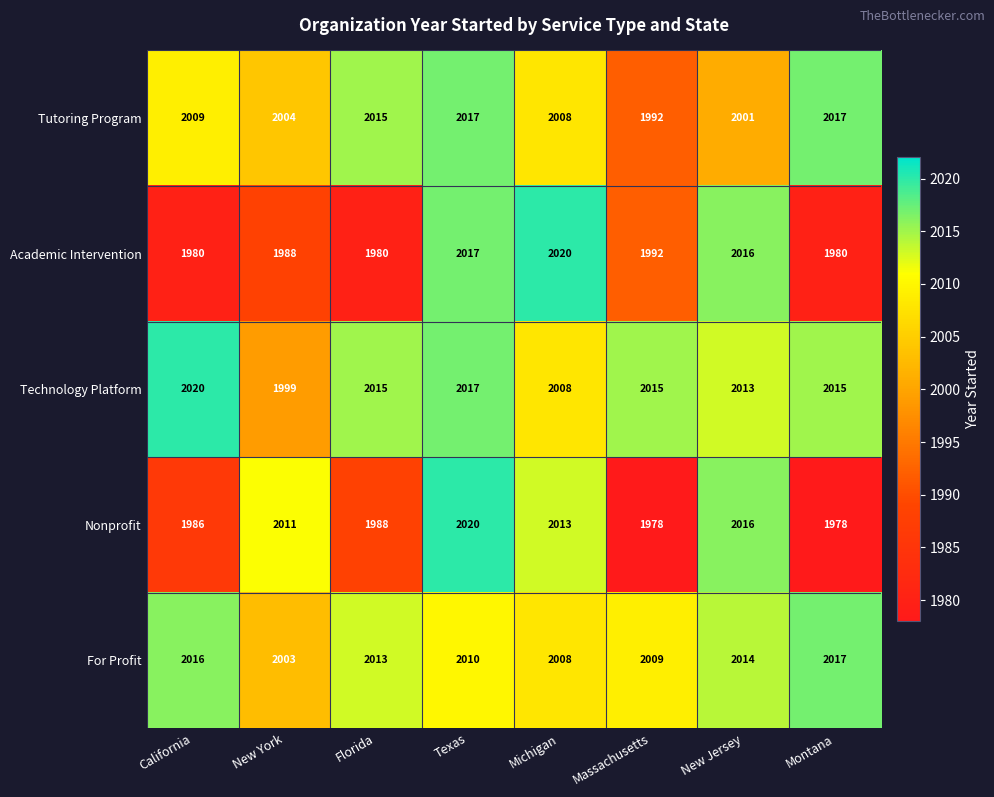

Which series has the largest total across all categories?

Technology Platform